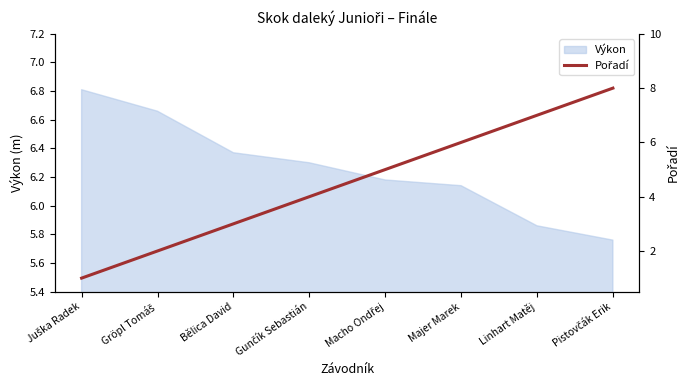

What is the sum of the values at Majer Marek and Bělica David?

9